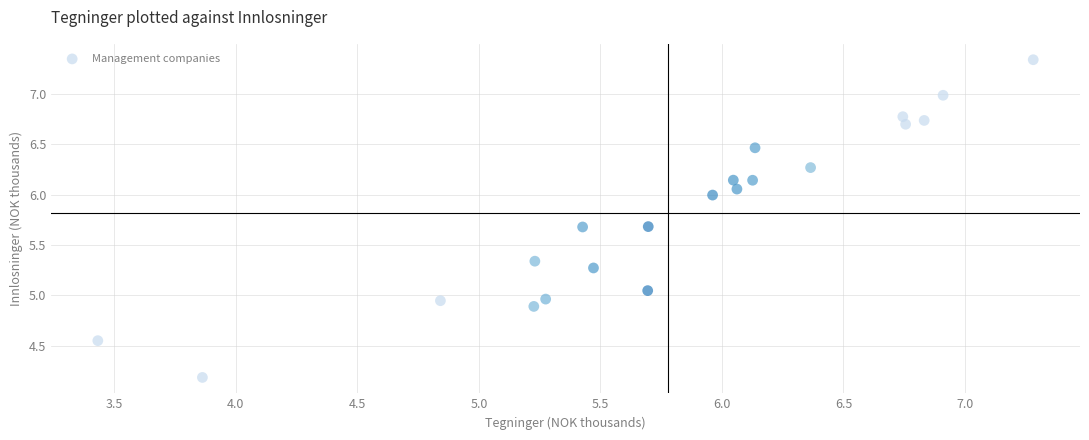

What is the range of X values (max minus min)?

3.8